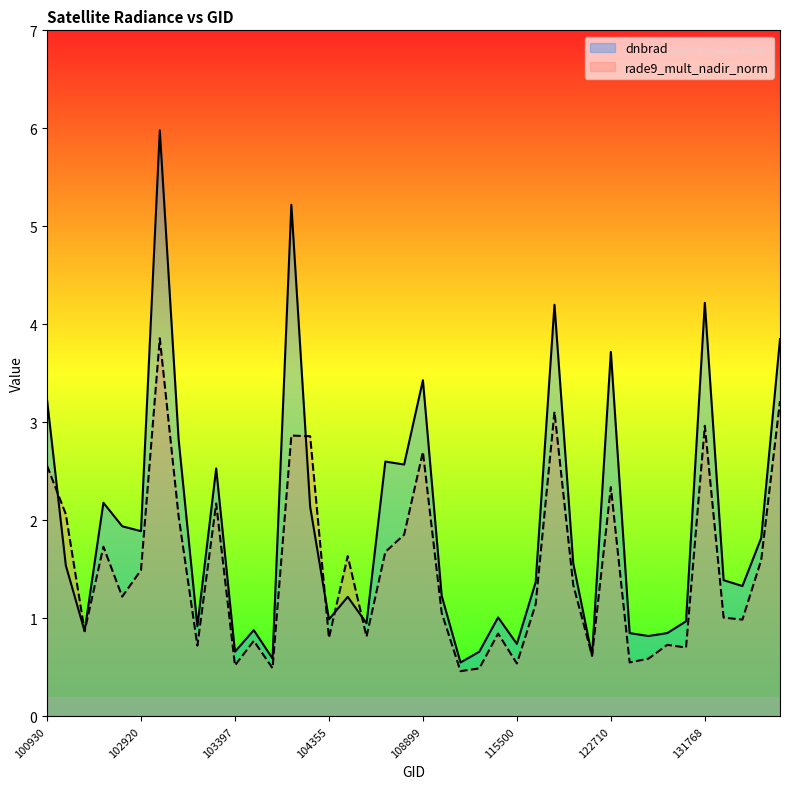

What is the value of the rade9_mult_nadir_norm point at the 1st from the left?

2.6